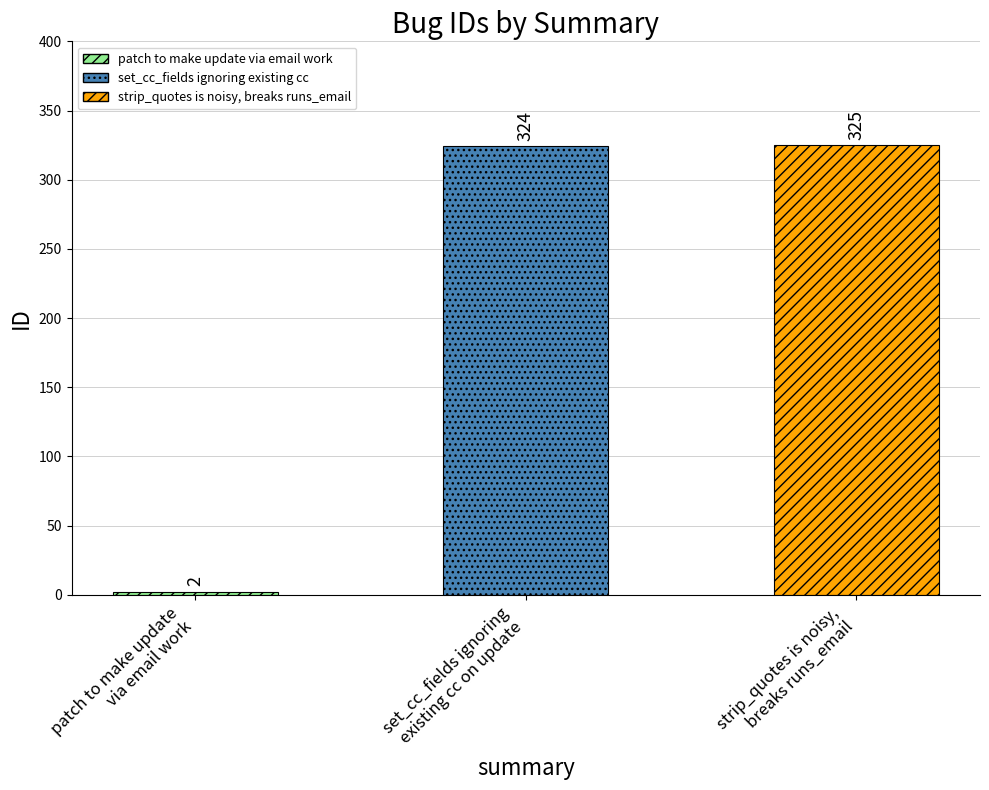

Reading left to right, extract all data points from this chart.

patch to make update
via email work=2	set_cc_fields ignoring
existing cc on update=324	strip_quotes is noisy,
breaks runs_email=325